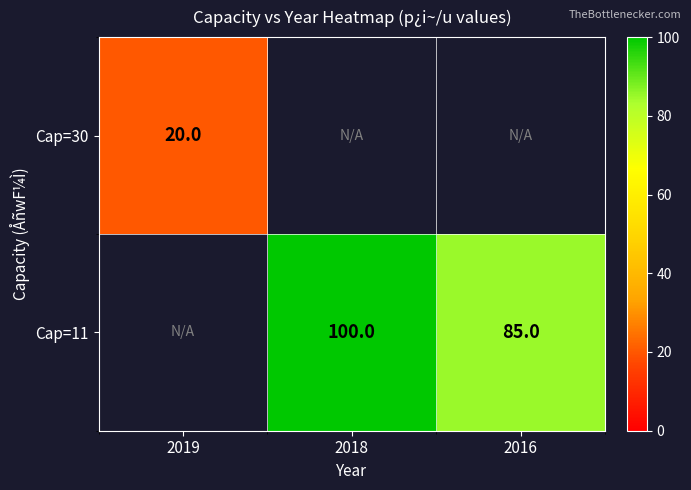

The Cap=11 series shows 49 at 2018. True or false?

False